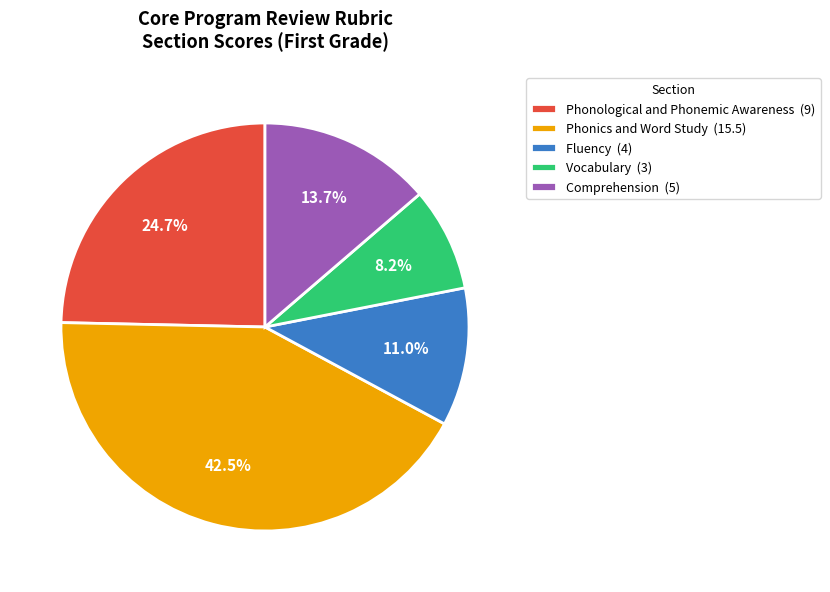

To the nearest percent, what is the average slice percentage?

20%